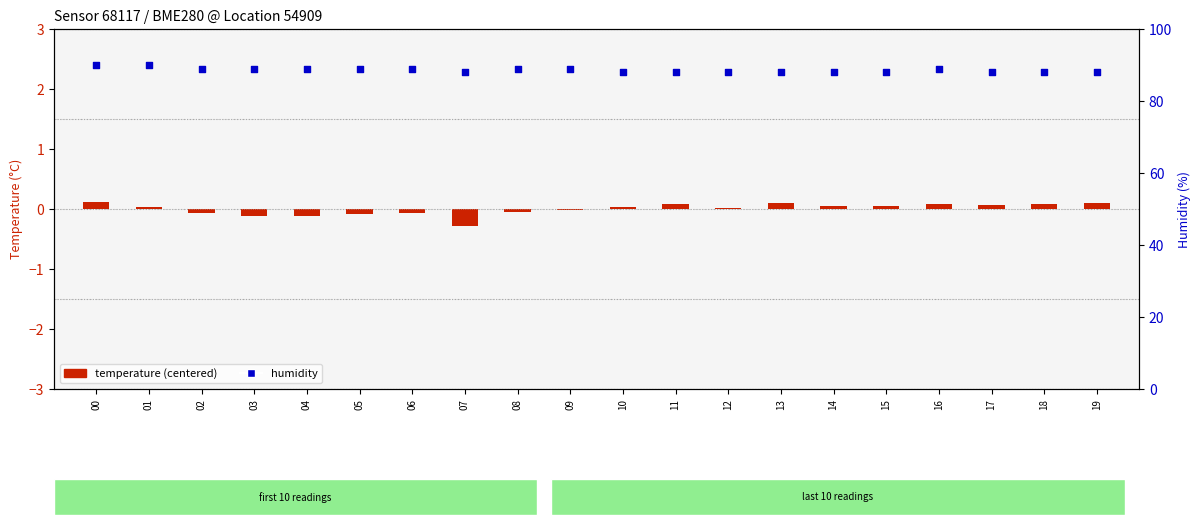

At which category is the sum across all series the highest?

00